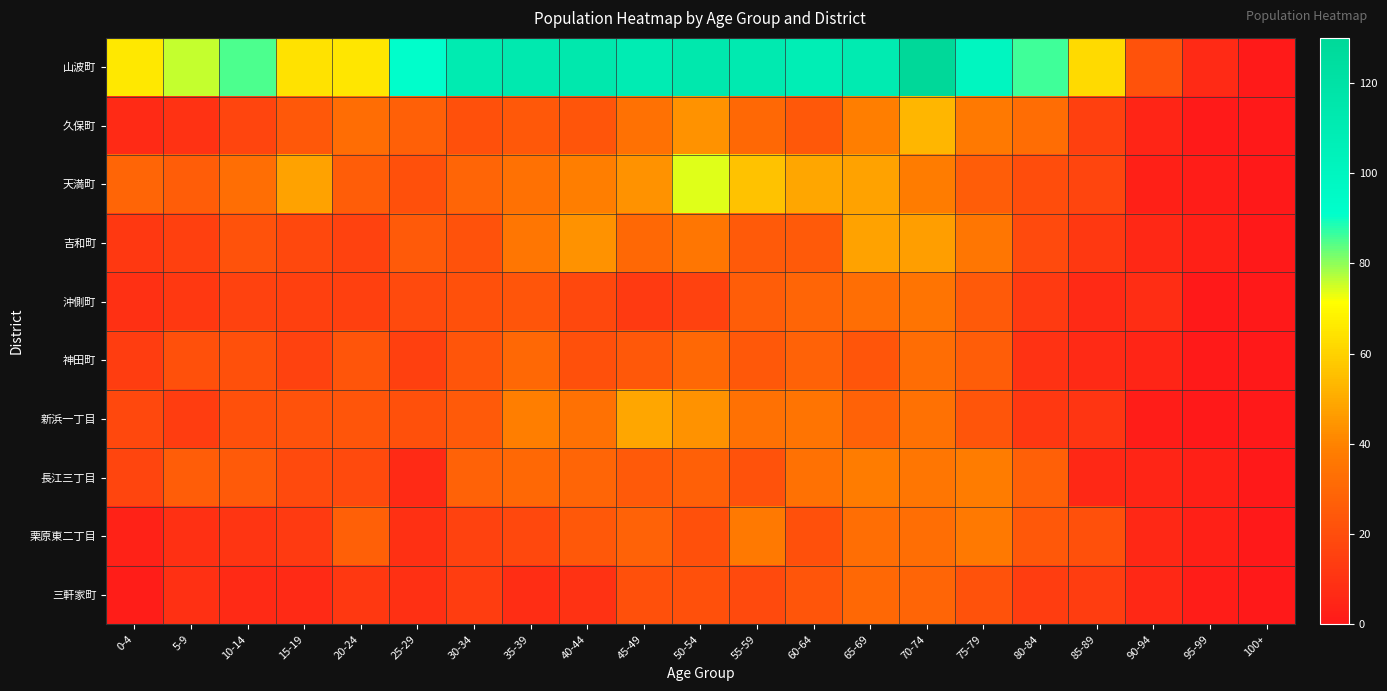

Reading left to right, transcribe all the data shown in this chart.

山波町: 0-4=66	5-9=76	10-14=85	15-19=64	20-24=65	25-29=91	30-34=111	35-39=113	40-44=114	45-49=110	50-54=114	55-59=112	60-64=108	65-69=111	70-74=130	75-79=100	80-84=86	85-89=62	90-94=22	95-99=7	100+=1
久保町: 0-4=7	5-9=10	10-14=17	15-19=24	20-24=32	25-29=27	30-34=21	35-39=24	40-44=23	45-49=34	50-54=44	55-59=30	60-64=24	65-69=39	70-74=53	75-79=37	80-84=32	85-89=15	90-94=5	95-99=1	100+=0
天満町: 0-4=29	5-9=26	10-14=33	15-19=48	20-24=26	25-29=21	30-34=29	35-39=34	40-44=39	45-49=44	50-54=74	55-59=56	60-64=49	65-69=48	70-74=38	75-79=26	80-84=20	85-89=17	90-94=3	95-99=2	100+=0
吉和町: 0-4=12	5-9=15	10-14=22	15-19=18	20-24=16	25-29=25	30-34=22	35-39=36	40-44=44	45-49=30	50-54=36	55-59=25	60-64=25	65-69=48	70-74=47	75-79=36	80-84=19	85-89=12	90-94=6	95-99=3	100+=0
沖側町: 0-4=9	5-9=12	10-14=16	15-19=15	20-24=15	25-29=19	30-34=21	35-39=23	40-44=18	45-49=13	50-54=16	55-59=26	60-64=29	65-69=33	70-74=35	75-79=25	80-84=13	85-89=7	90-94=8	95-99=0	100+=0
神田町: 0-4=14	5-9=21	10-14=21	15-19=16	20-24=23	25-29=15	30-34=23	35-39=30	40-44=21	45-49=24	50-54=30	55-59=24	60-64=28	65-69=23	70-74=32	75-79=26	80-84=10	85-89=7	90-94=5	95-99=1	100+=0
新浜一丁目: 0-4=18	5-9=14	10-14=21	15-19=22	20-24=23	25-29=21	30-34=25	35-39=39	40-44=34	45-49=49	50-54=44	55-59=34	60-64=35	65-69=28	70-74=34	75-79=23	80-84=12	85-89=11	90-94=2	95-99=0	100+=0
長江三丁目: 0-4=17	5-9=26	10-14=25	15-19=19	20-24=19	25-29=7	30-34=28	35-39=30	40-44=29	45-49=25	50-54=27	55-59=22	60-64=34	65-69=38	70-74=36	75-79=38	80-84=27	85-89=6	90-94=5	95-99=3	100+=0
栗原東二丁目: 0-4=4	5-9=9	10-14=11	15-19=13	20-24=27	25-29=9	30-34=16	35-39=18	40-44=24	45-49=28	50-54=21	55-59=37	60-64=21	65-69=33	70-74=33	75-79=37	80-84=24	85-89=21	90-94=6	95-99=3	100+=0
三軒家町: 0-4=2	5-9=9	10-14=7	15-19=7	20-24=12	25-29=9	30-34=14	35-39=8	40-44=10	45-49=21	50-54=21	55-59=19	60-64=23	65-69=30	70-74=29	75-79=22	80-84=14	85-89=14	90-94=6	95-99=2	100+=0